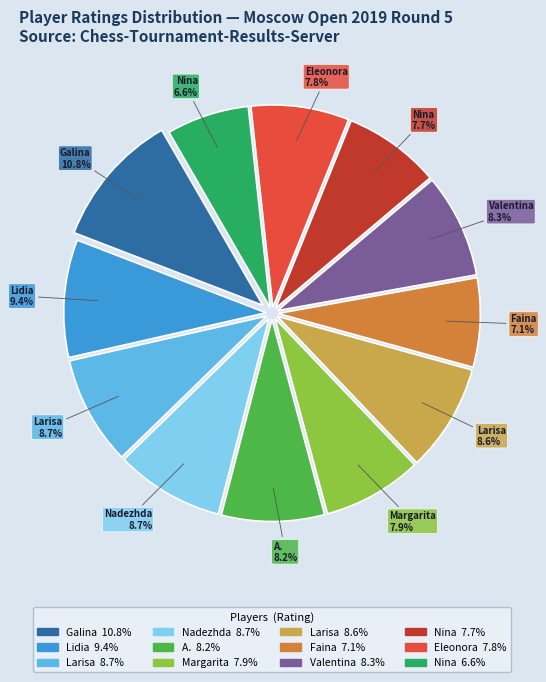

Does any single category account for the majority?

No